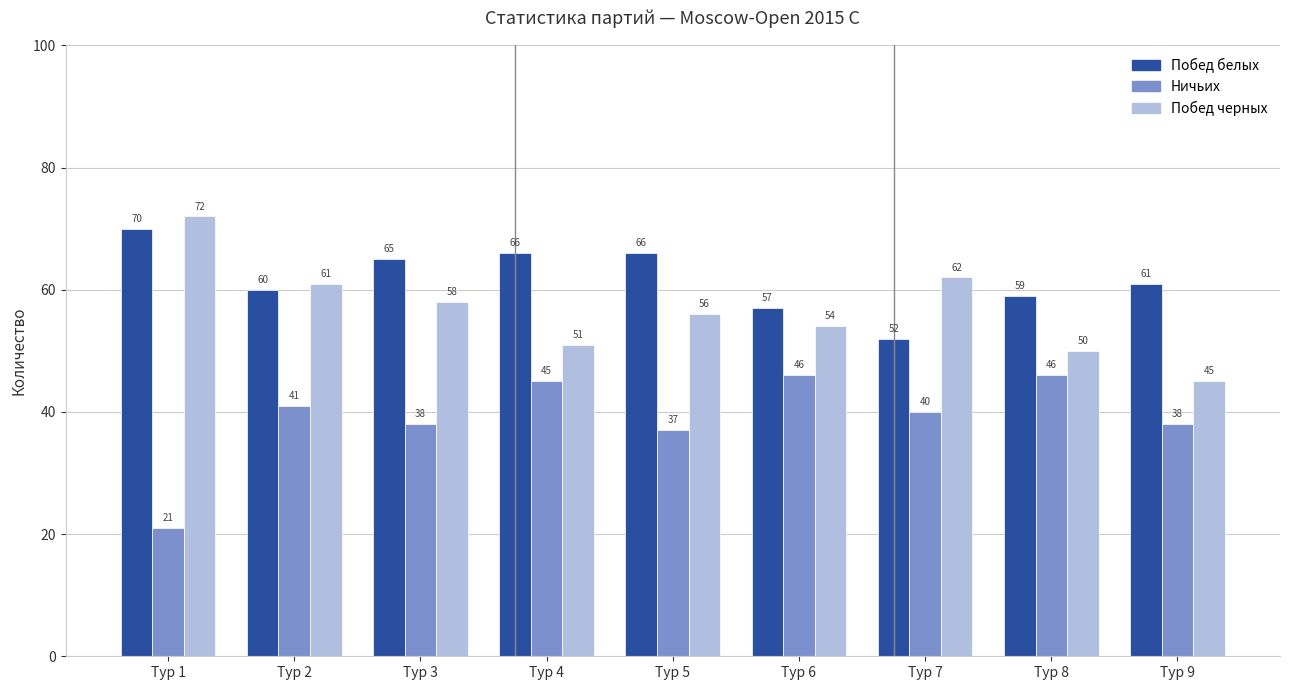

Which category has the lowest value across all series?

Тур 1